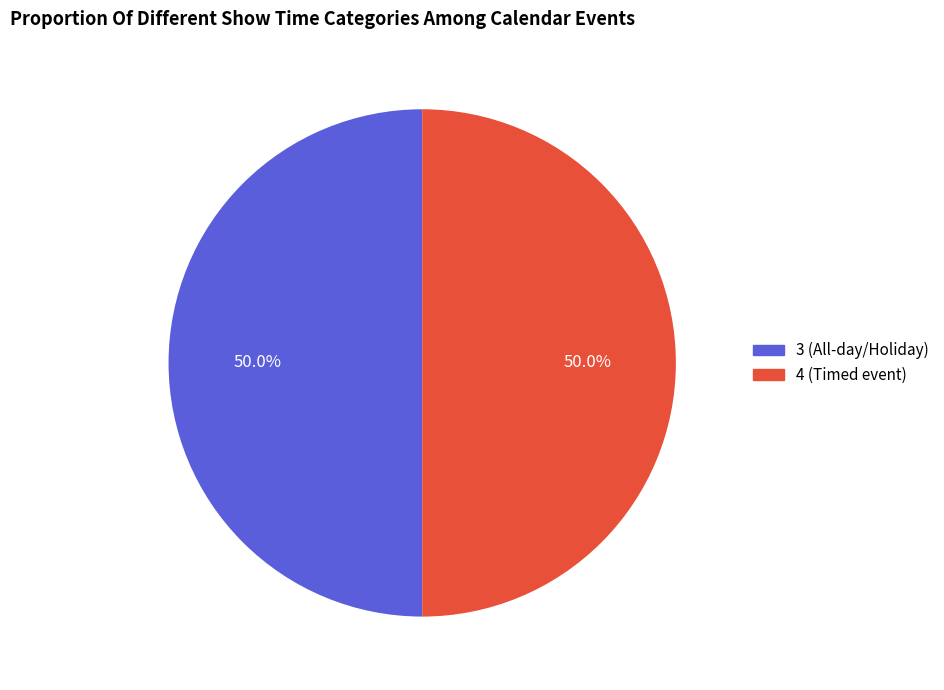

How many slices are in this pie chart?

2